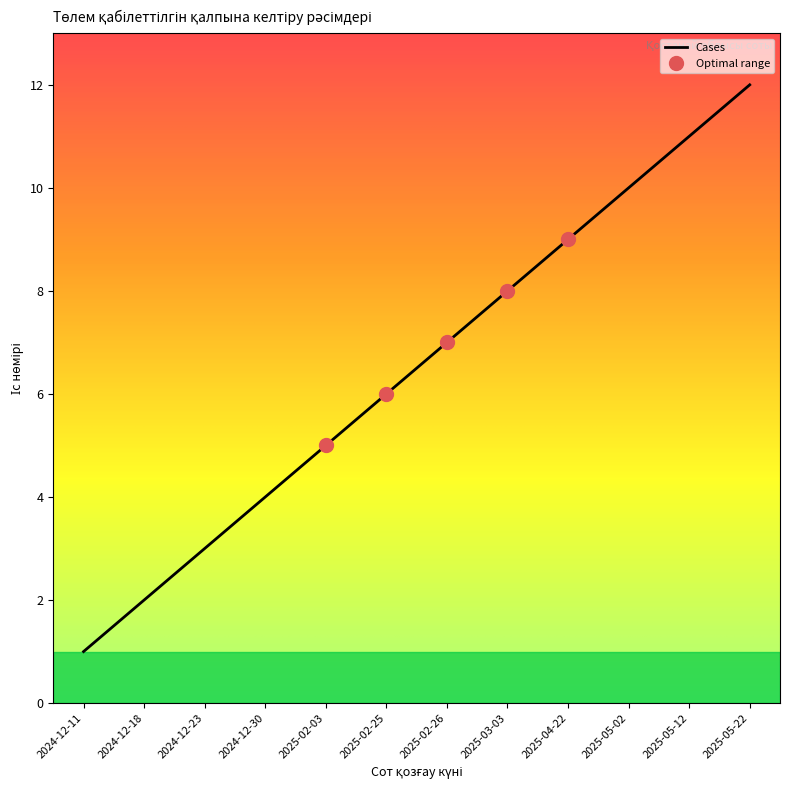

How many data points does each series have?

12